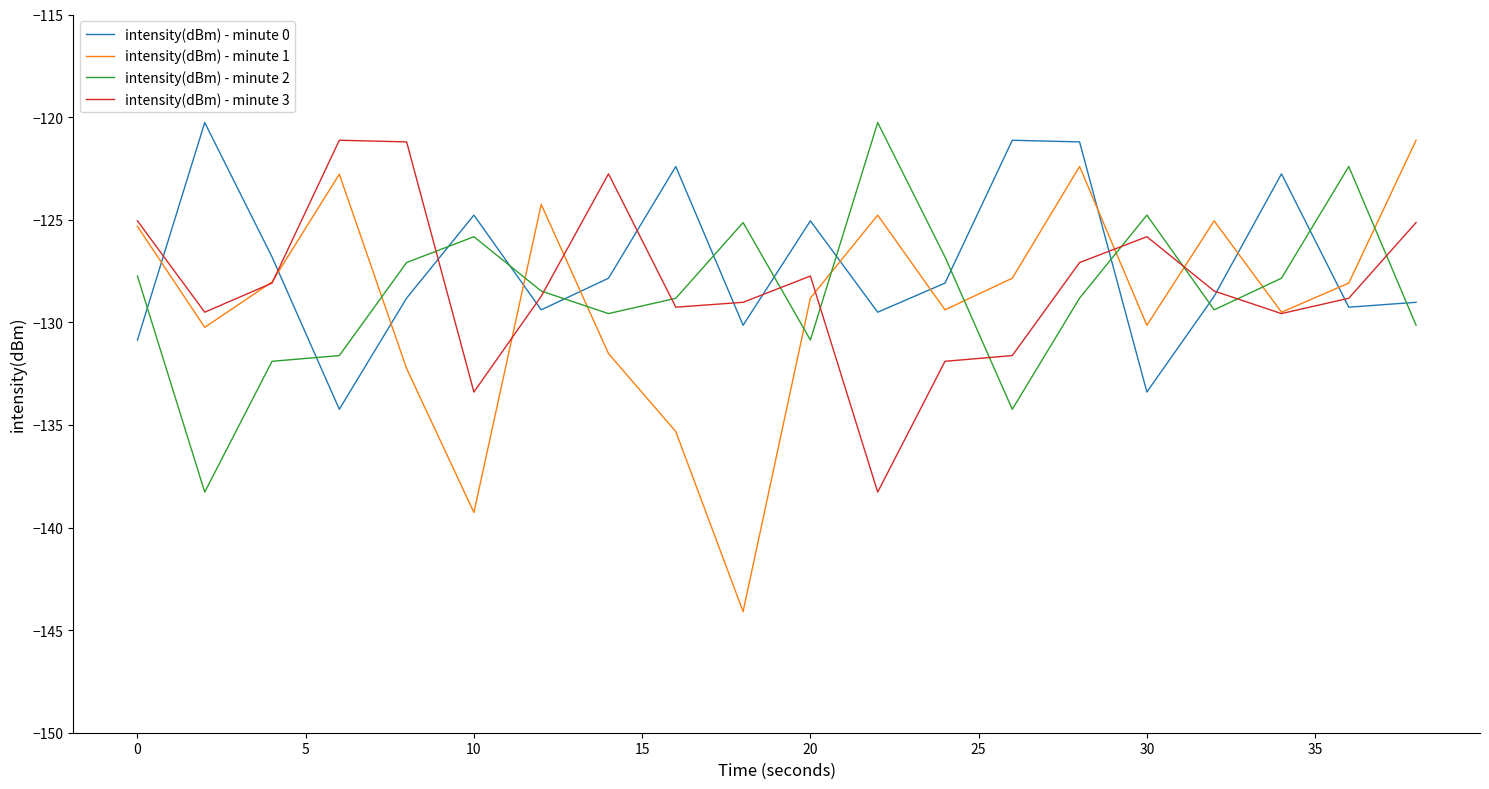

How many intersections are there between intensity(dBm) - minute 0 and intensity(dBm) - minute 2?

13